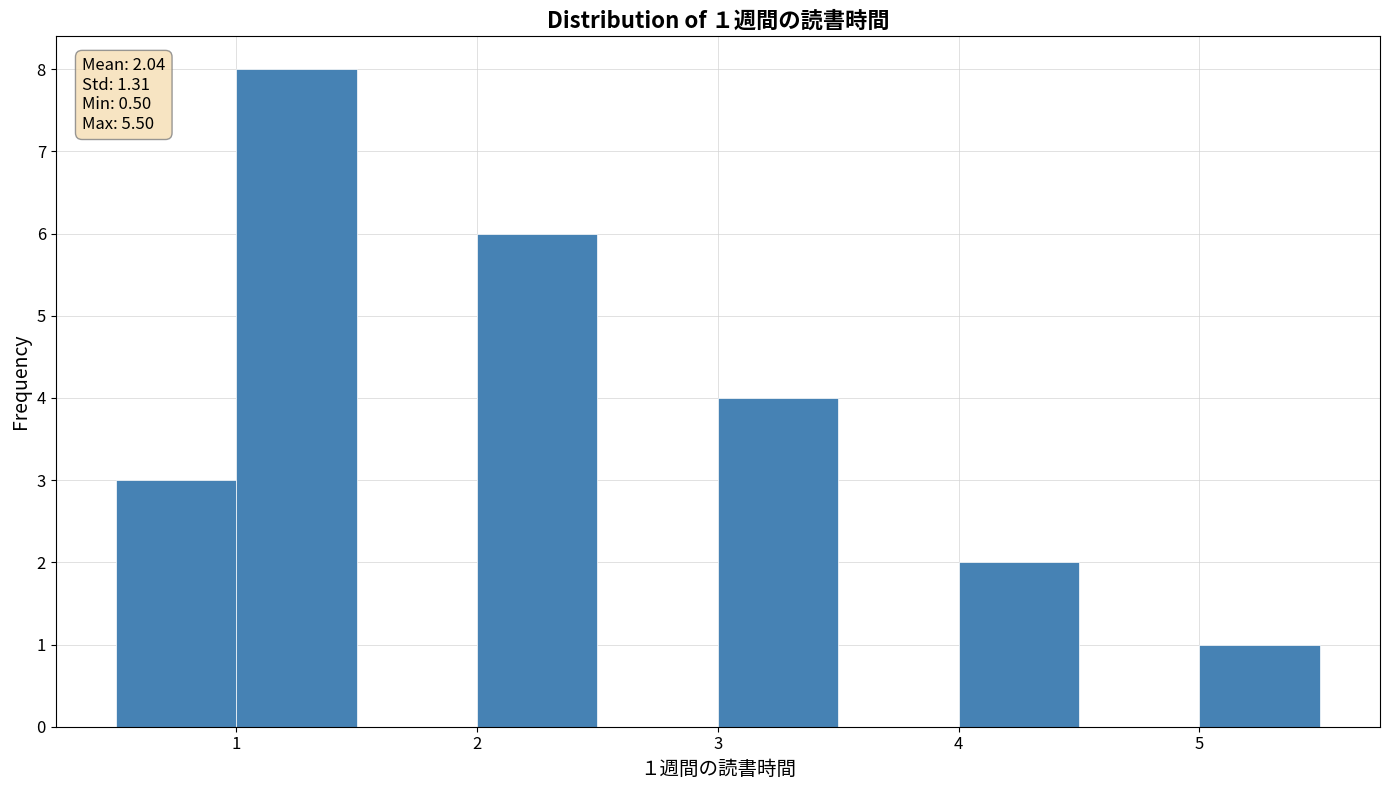

Over which range of the x-axis is the bar tallest?

1.0 to 1.5